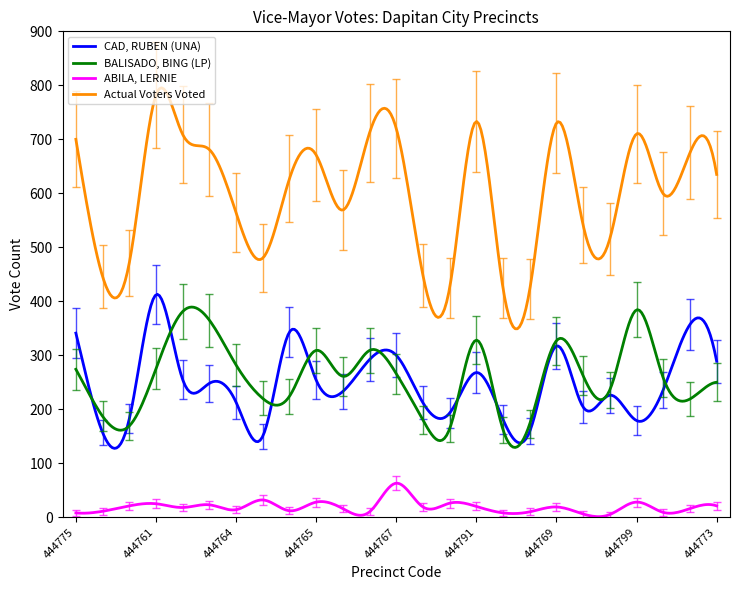

True or false: ABILA, LERNIE and BALISADO, BING (LP) intersect in this chart.

False